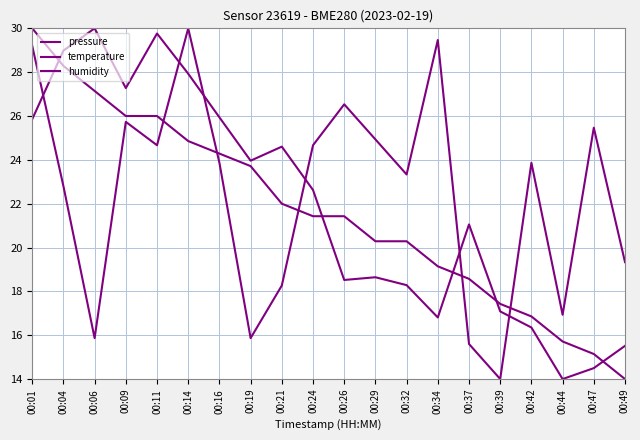

What is the difference between the second highest and second lowest values in the temperature series?

13.1